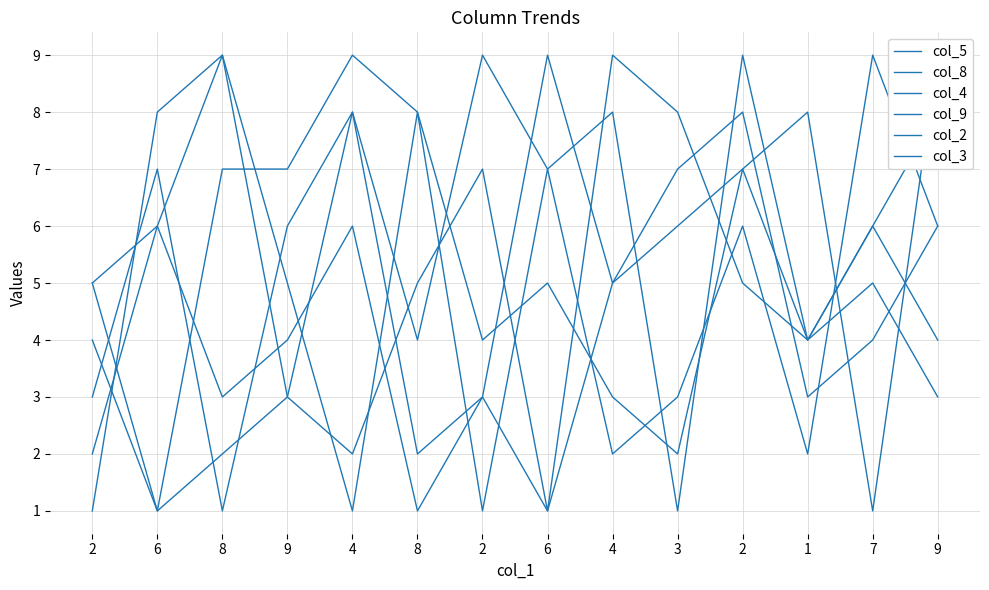

Reading right to left, list all the values displayed in this chart.

col_5: 9=9	7=1	1=8	2=7	3=6	4=5	6=1	2=3	8=2	4=8	9=6	8=1	6=7	2=3
col_8: 9=8	7=6	1=4	2=7	3=2	4=3	6=5	2=4	8=8	4=9	9=7	8=7	6=1	2=5
col_4: 9=3	7=5	1=4	2=9	3=1	4=8	6=7	2=9	8=4	4=8	9=3	8=2	6=1	2=4
col_9: 9=6	7=4	1=3	2=8	3=7	4=5	6=9	2=3	8=1	4=6	9=4	8=3	6=6	2=5
col_2: 9=4	7=6	1=4	2=5	3=8	4=9	6=1	2=7	8=5	4=2	9=3	8=9	6=6	2=2
col_3: 9=6	7=9	1=2	2=6	3=3	4=2	6=7	2=1	8=8	4=1	9=5	8=9	6=8	2=1